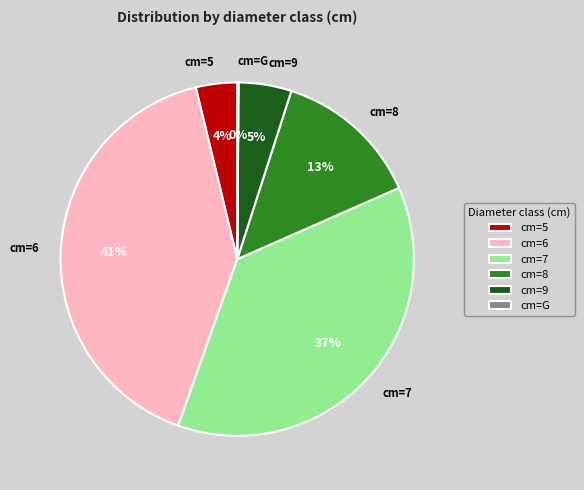

Does cm=9 represent more than half of the total?

No